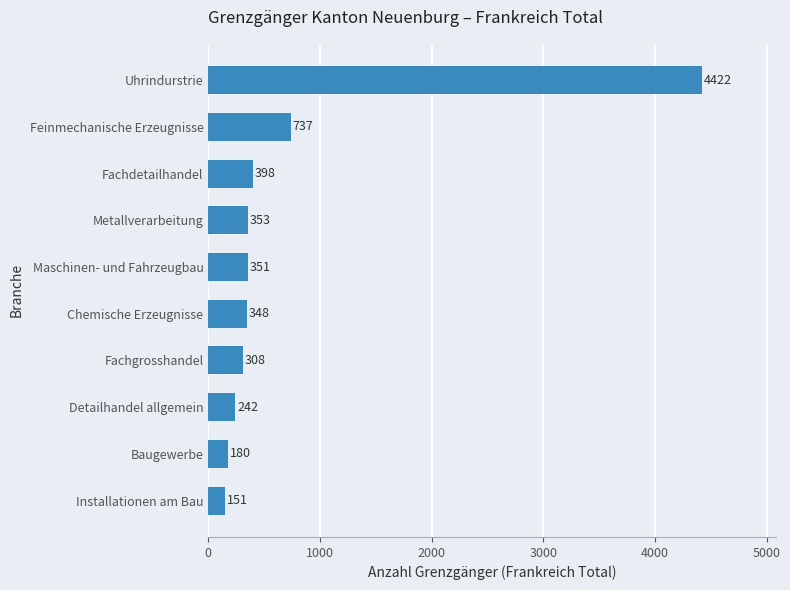

List the labels in order of value, smallest first.

Installationen am Bau, Baugewerbe, Detailhandel allgemein, Fachgrosshandel, Chemische Erzeugnisse, Maschinen- und Fahrzeugbau, Metallverarbeitung, Fachdetailhandel, Feinmechanische Erzeugnisse, Uhrindurstrie